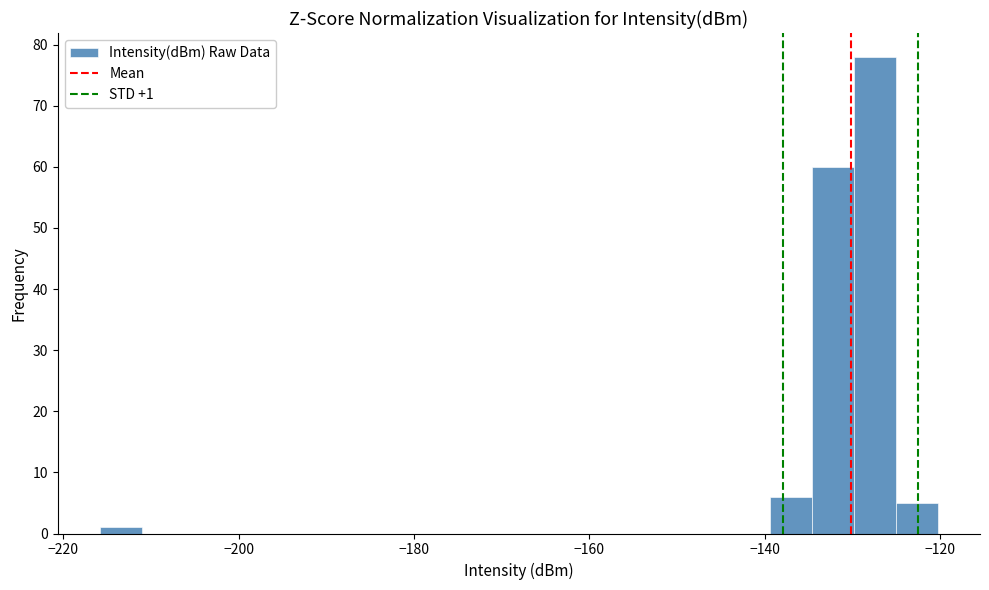

Around what value on the x-axis is the tallest bar? Give the approximate position of its centre, as read against the axis.

-128